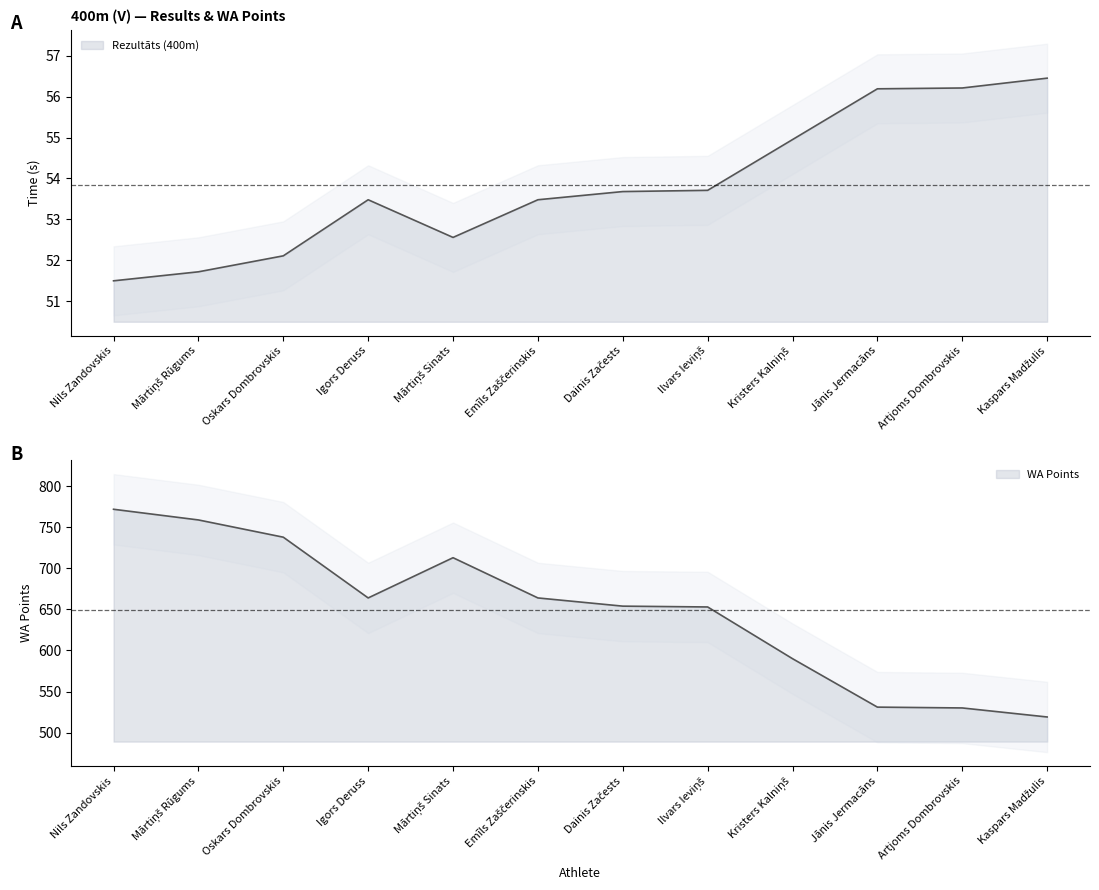

What is the total value across all series at Jānis Jermacāns?

587.2